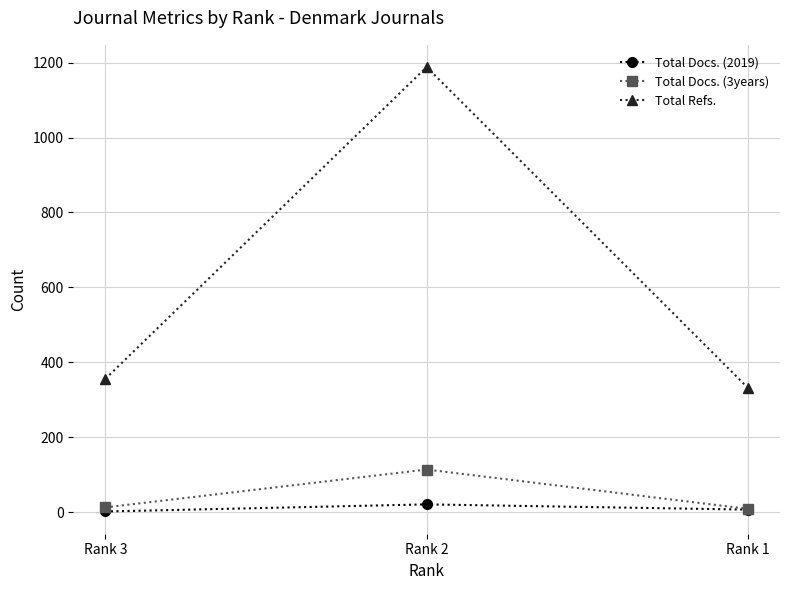

What is the value of the Total Docs. (2019) point at the 1st from the left?

2